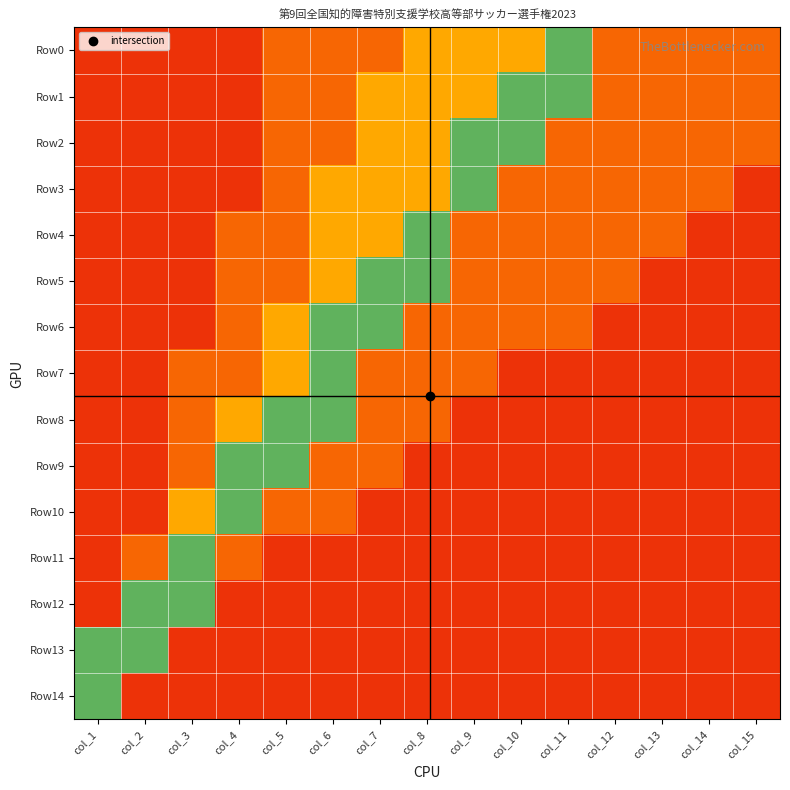

Reading right to left, extract all data points from this chart.

Row0: col_15=0.7	col_14=0.7	col_13=0.7	col_12=0.7	col_11=0.1	col_10=0.5	col_9=0.5	col_8=0.5	col_7=0.7	col_6=0.7	col_5=0.7	col_4=0.8	col_3=0.8	col_2=0.8	col_1=0.8
Row1: col_15=0.7	col_14=0.7	col_13=0.7	col_12=0.7	col_11=0.1	col_10=0.1	col_9=0.5	col_8=0.5	col_7=0.5	col_6=0.7	col_5=0.7	col_4=0.8	col_3=0.8	col_2=0.8	col_1=0.8
Row2: col_15=0.7	col_14=0.7	col_13=0.7	col_12=0.7	col_11=0.7	col_10=0.1	col_9=0.1	col_8=0.5	col_7=0.5	col_6=0.7	col_5=0.7	col_4=0.8	col_3=0.8	col_2=0.8	col_1=0.8
Row3: col_15=0.8	col_14=0.7	col_13=0.7	col_12=0.7	col_11=0.7	col_10=0.7	col_9=0.1	col_8=0.5	col_7=0.5	col_6=0.5	col_5=0.7	col_4=0.8	col_3=0.8	col_2=0.8	col_1=0.8
Row4: col_15=0.8	col_14=0.8	col_13=0.7	col_12=0.7	col_11=0.7	col_10=0.7	col_9=0.7	col_8=0.1	col_7=0.5	col_6=0.5	col_5=0.7	col_4=0.7	col_3=0.8	col_2=0.8	col_1=0.8
Row5: col_15=0.8	col_14=0.8	col_13=0.8	col_12=0.7	col_11=0.7	col_10=0.7	col_9=0.7	col_8=0.1	col_7=0.1	col_6=0.5	col_5=0.7	col_4=0.7	col_3=0.8	col_2=0.8	col_1=0.8
Row6: col_15=0.8	col_14=0.8	col_13=0.8	col_12=0.8	col_11=0.7	col_10=0.7	col_9=0.7	col_8=0.7	col_7=0.1	col_6=0.1	col_5=0.5	col_4=0.7	col_3=0.8	col_2=0.8	col_1=0.8
Row7: col_15=0.8	col_14=0.8	col_13=0.8	col_12=0.8	col_11=0.8	col_10=0.8	col_9=0.7	col_8=0.7	col_7=0.7	col_6=0.1	col_5=0.5	col_4=0.7	col_3=0.7	col_2=0.8	col_1=0.8
Row8: col_15=0.8	col_14=0.8	col_13=0.8	col_12=0.8	col_11=0.8	col_10=0.8	col_9=0.8	col_8=0.7	col_7=0.7	col_6=0.1	col_5=0.1	col_4=0.5	col_3=0.7	col_2=0.8	col_1=0.8
Row9: col_15=0.8	col_14=0.8	col_13=0.8	col_12=0.8	col_11=0.8	col_10=0.8	col_9=0.8	col_8=0.8	col_7=0.7	col_6=0.7	col_5=0.1	col_4=0.1	col_3=0.7	col_2=0.8	col_1=0.8
Row10: col_15=0.8	col_14=0.8	col_13=0.8	col_12=0.8	col_11=0.8	col_10=0.8	col_9=0.8	col_8=0.8	col_7=0.8	col_6=0.7	col_5=0.7	col_4=0.1	col_3=0.5	col_2=0.8	col_1=0.8
Row11: col_15=0.8	col_14=0.8	col_13=0.8	col_12=0.8	col_11=0.8	col_10=0.8	col_9=0.8	col_8=0.8	col_7=0.8	col_6=0.8	col_5=0.8	col_4=0.7	col_3=0.1	col_2=0.7	col_1=0.8
Row12: col_15=0.8	col_14=0.8	col_13=0.8	col_12=0.8	col_11=0.8	col_10=0.8	col_9=0.8	col_8=0.8	col_7=0.8	col_6=0.8	col_5=0.8	col_4=0.8	col_3=0.1	col_2=0.1	col_1=0.8
Row13: col_15=0.8	col_14=0.8	col_13=0.8	col_12=0.8	col_11=0.8	col_10=0.8	col_9=0.8	col_8=0.8	col_7=0.8	col_6=0.8	col_5=0.8	col_4=0.8	col_3=0.8	col_2=0.1	col_1=0.1
Row14: col_15=0.8	col_14=0.8	col_13=0.8	col_12=0.8	col_11=0.8	col_10=0.8	col_9=0.8	col_8=0.8	col_7=0.8	col_6=0.8	col_5=0.8	col_4=0.8	col_3=0.8	col_2=0.8	col_1=0.1